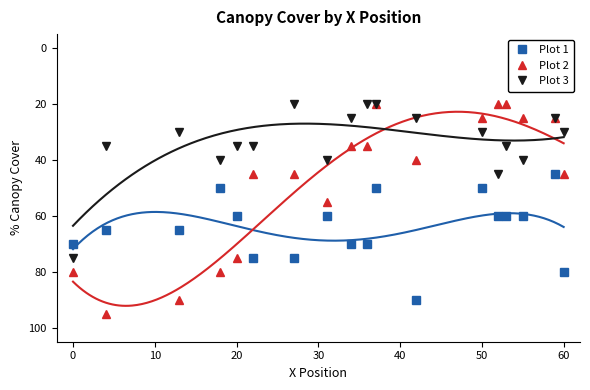

What is the smallest value displayed?

20